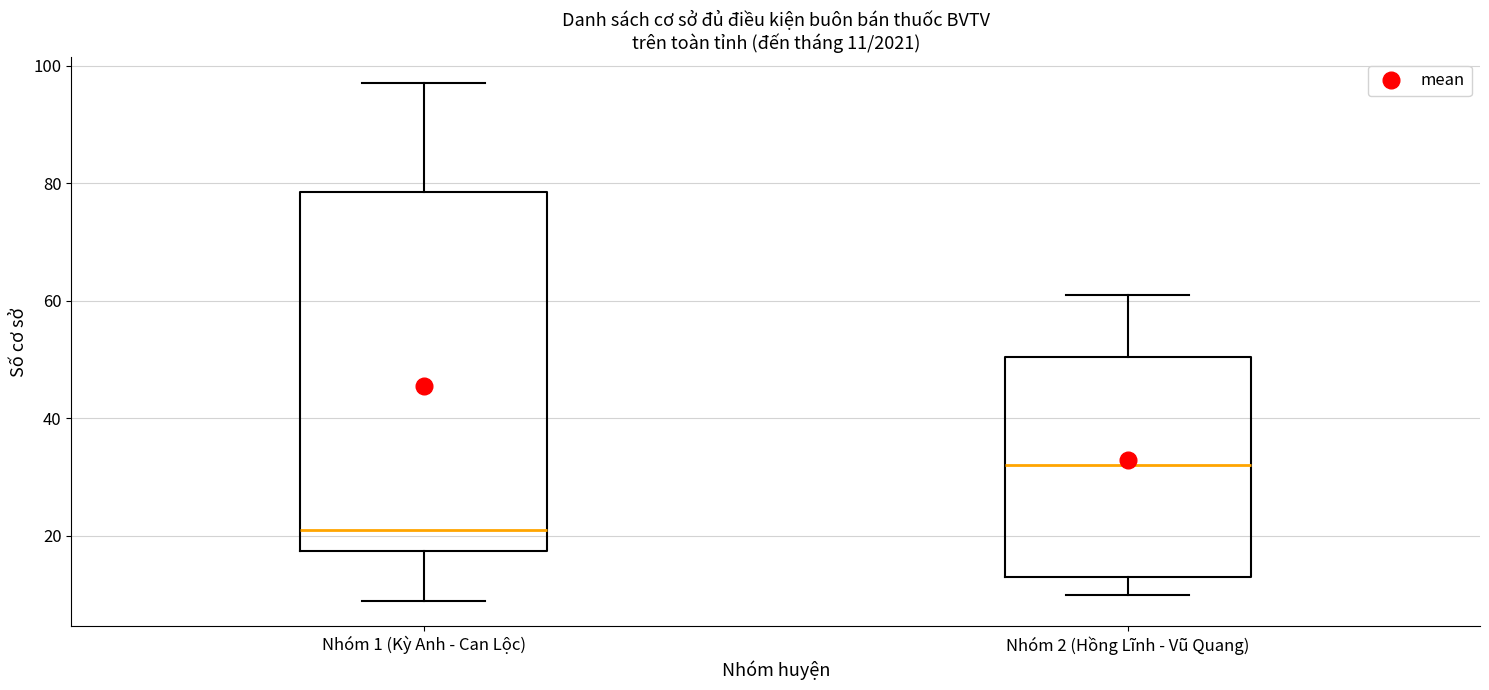

Which box is the tallest, from its lower edge to its upper edge?

Nhóm 1 (Kỳ Anh - Can Lộc)